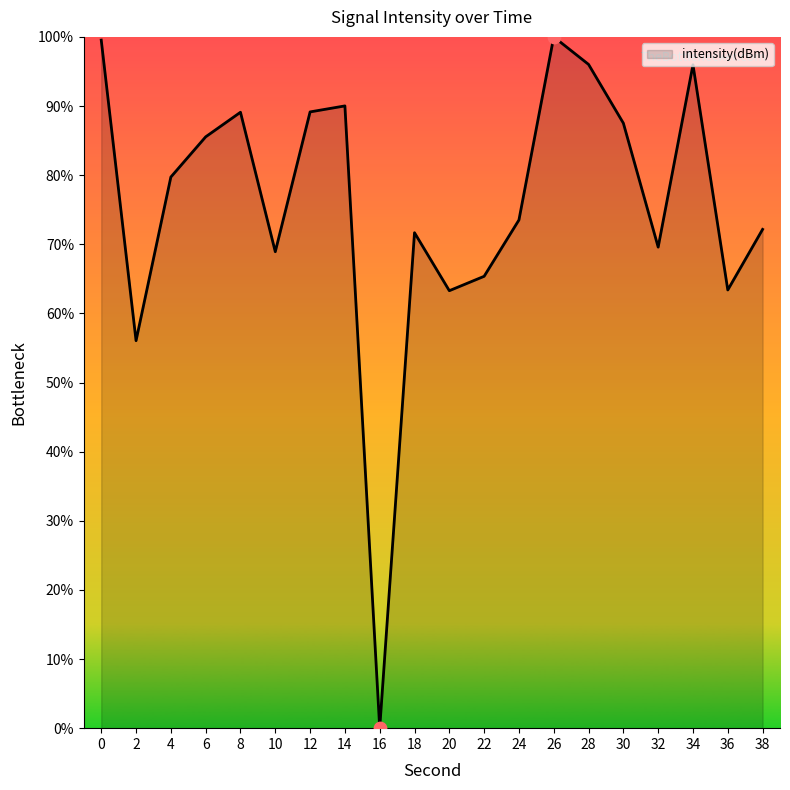

What is the change in value from 6 to 22?

-20.2